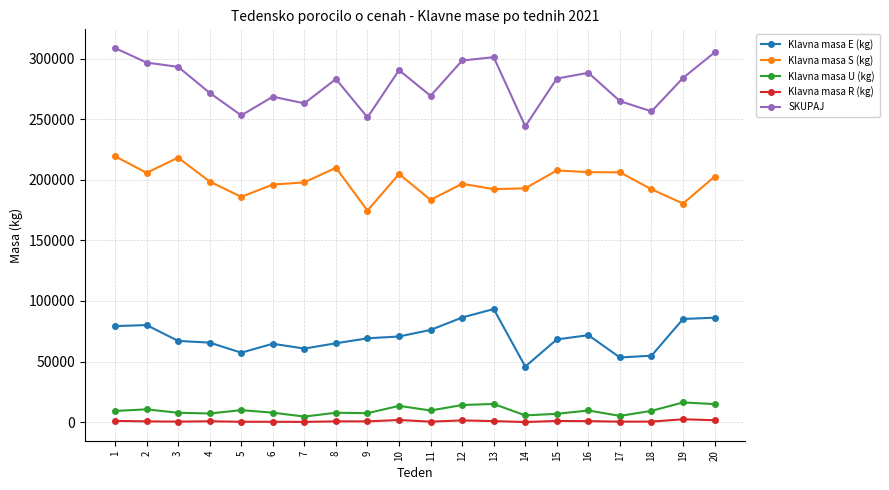

What is the approximate value of Klavna masa E (kg) at 2, to the nearest 100?

80100